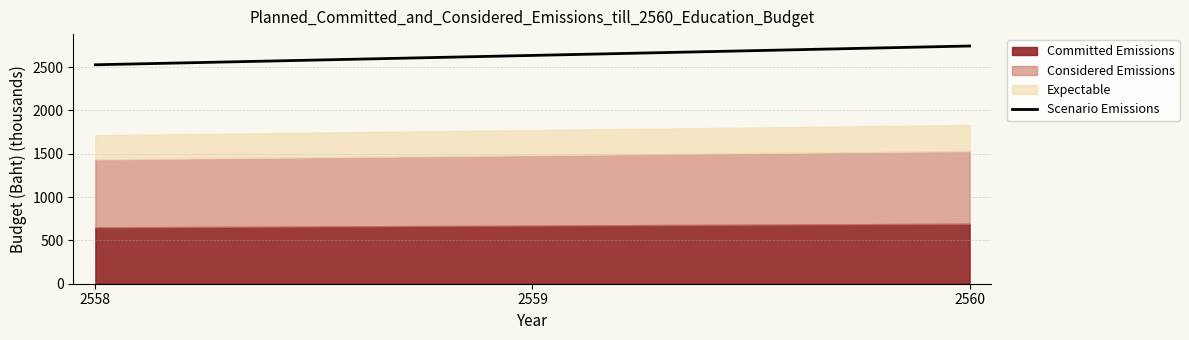

Reading left to right, what are all the values shown in this chart?

2558=2526.0	2559=2634.0	2560=2742.6